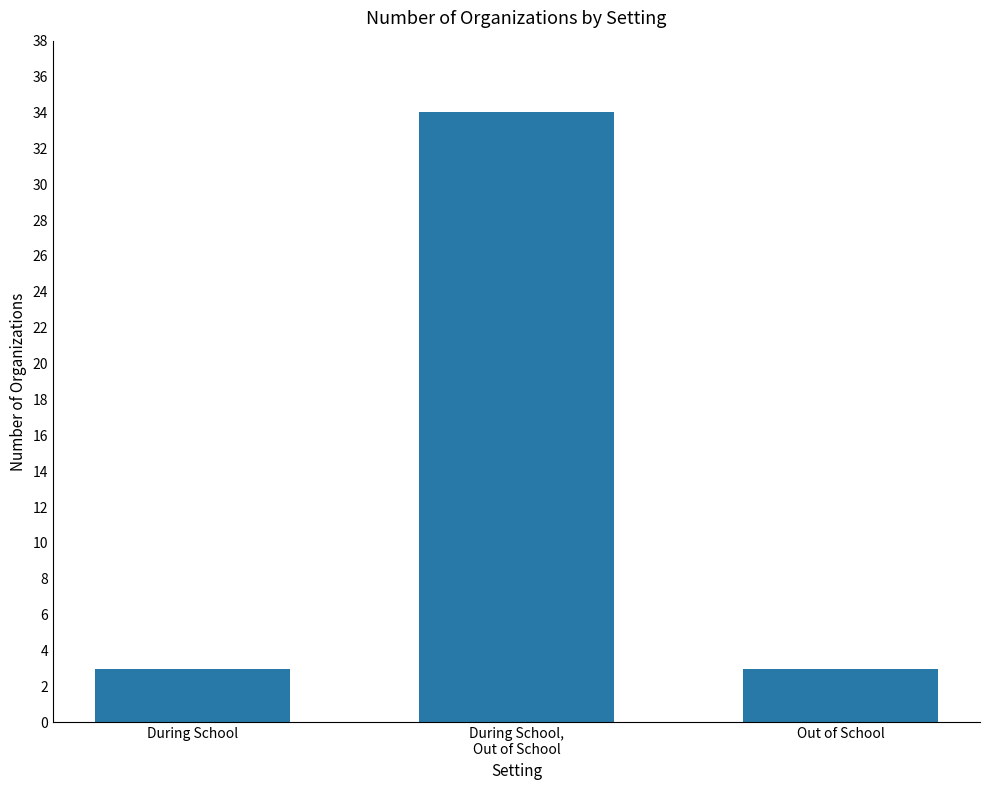

How many values are between 3 and 34?

3